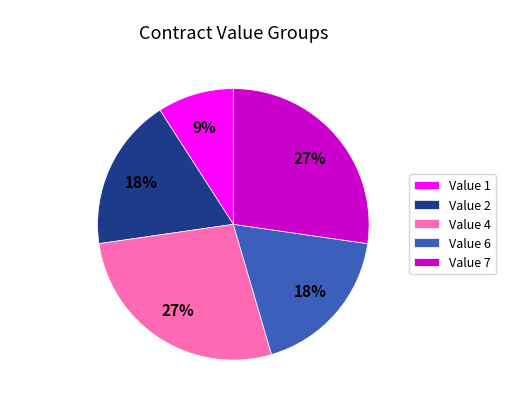

Between Value 4 and Value 6, which is larger?

Value 4